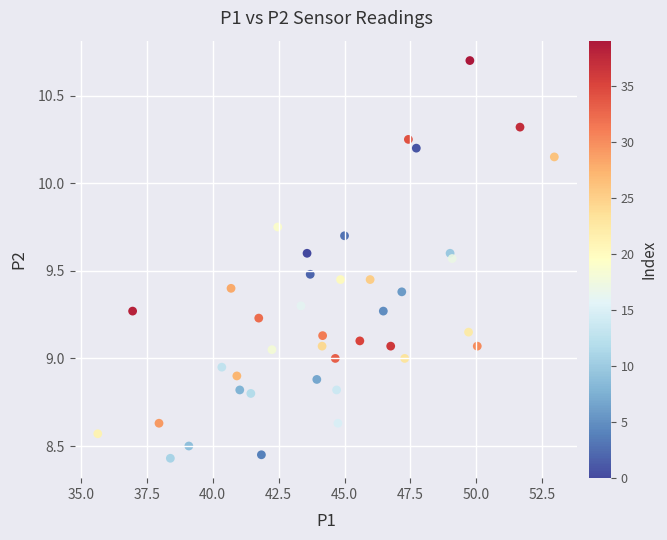

What is the range of X values (max minus min)?

17.3